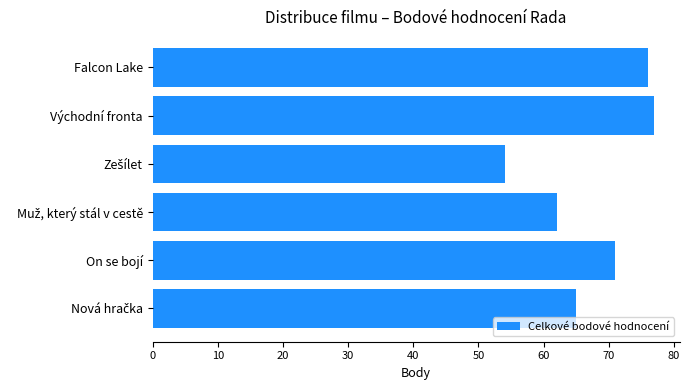

The value at Východní fronta is 17. True or false?

False